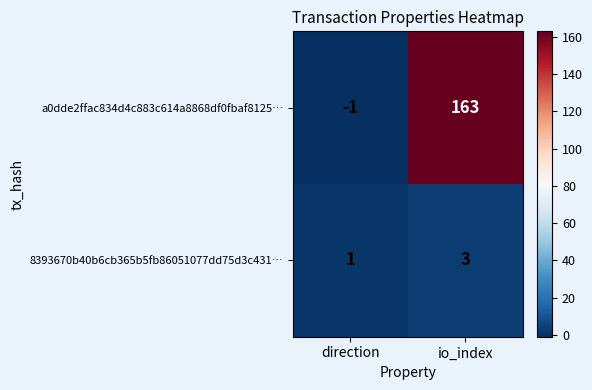

What is the sum of all a0dde2ffac834d4c883c614a8868df0fbaf8125… values?

162